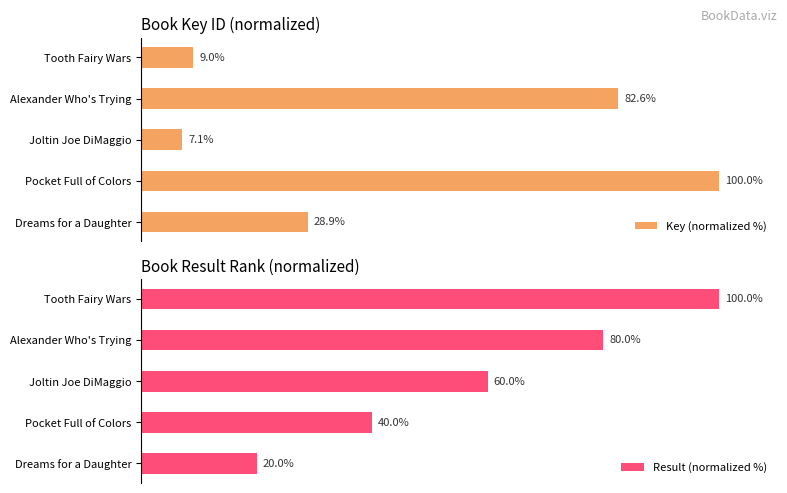

List the series in order of their overall mean, lowest first.

Key (normalized %), Result (normalized %)